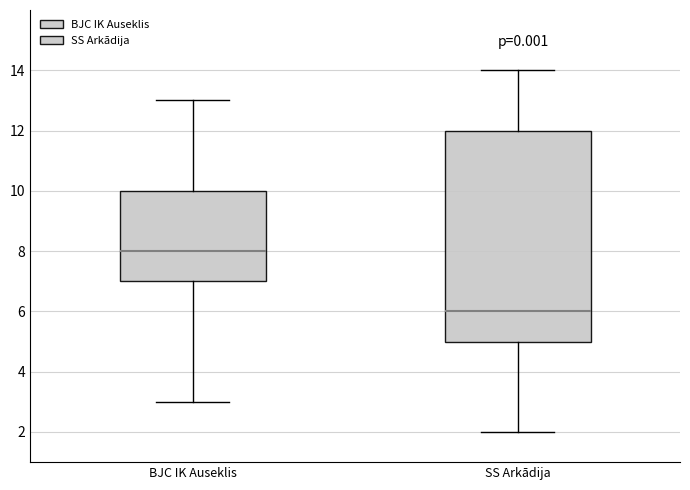

Comparing the boxes themselves (not the whiskers), which one is the tallest?

SS Arkādija